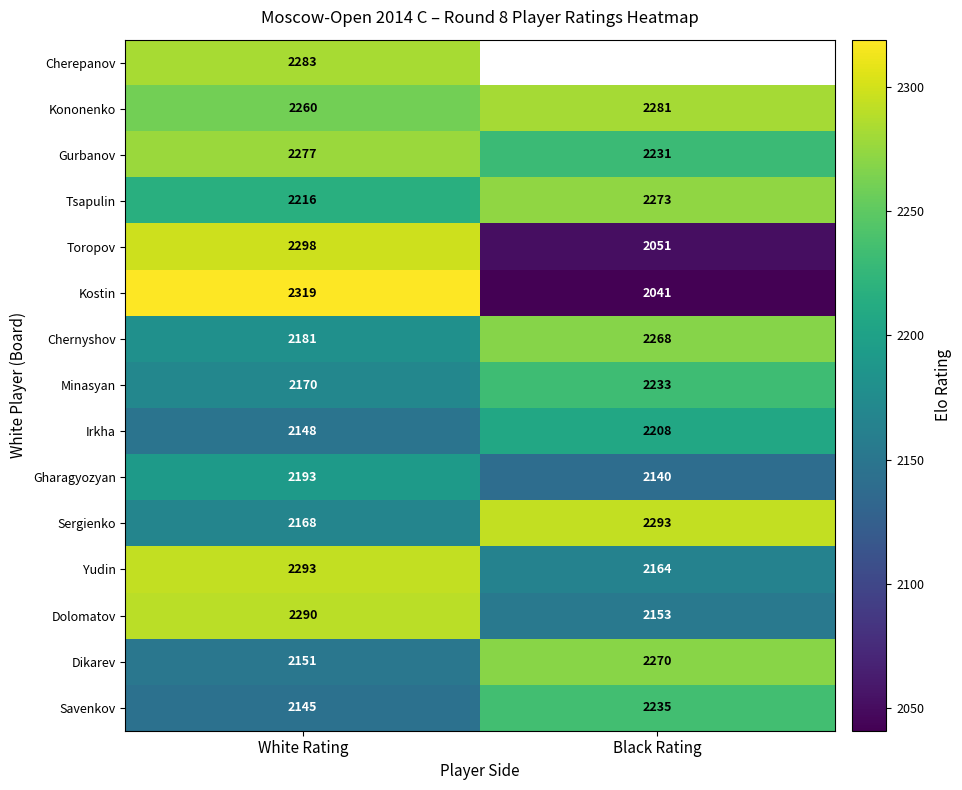

Between White Rating and Black Rating, which is larger?

Black Rating